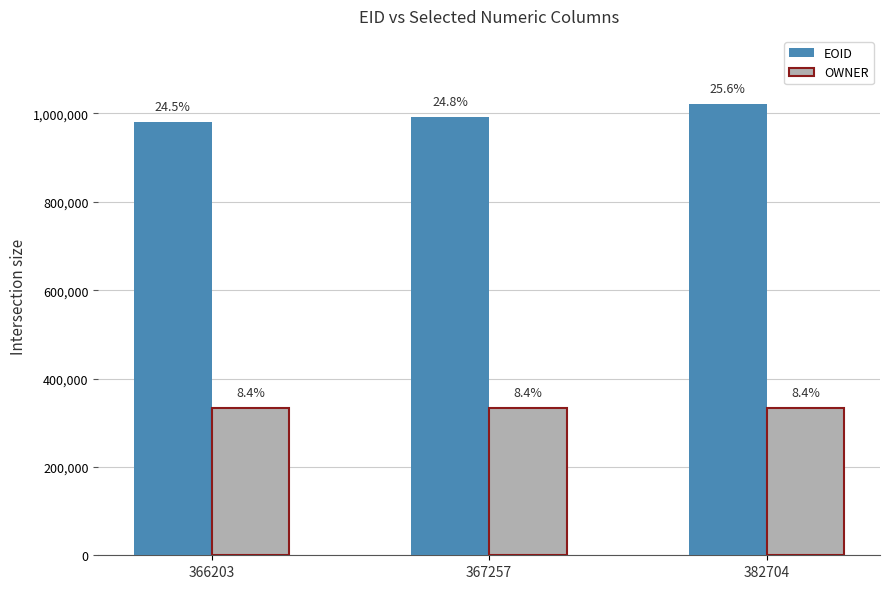

At which label does EOID reach its peak?

382704